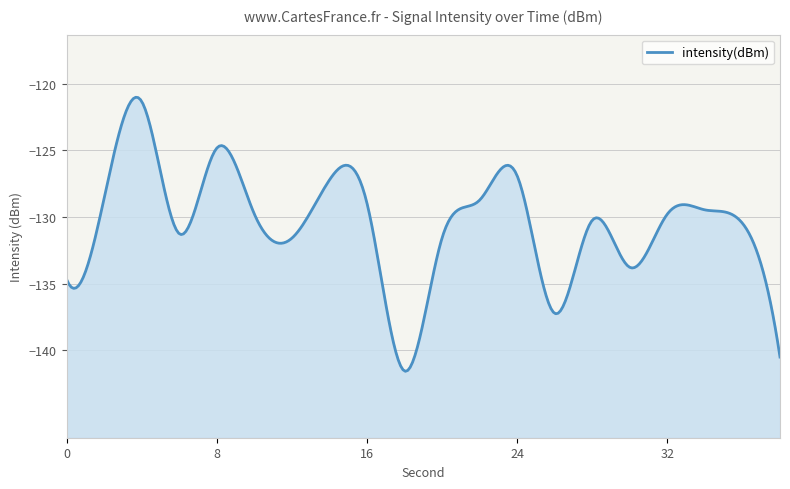

List the labels in order of value, largest first.

4, 8, 24, 14, 2, 22, 16, 34, 10, 32, 28, 36, 6, 20, 12, 30, 0, 26, 38, 18